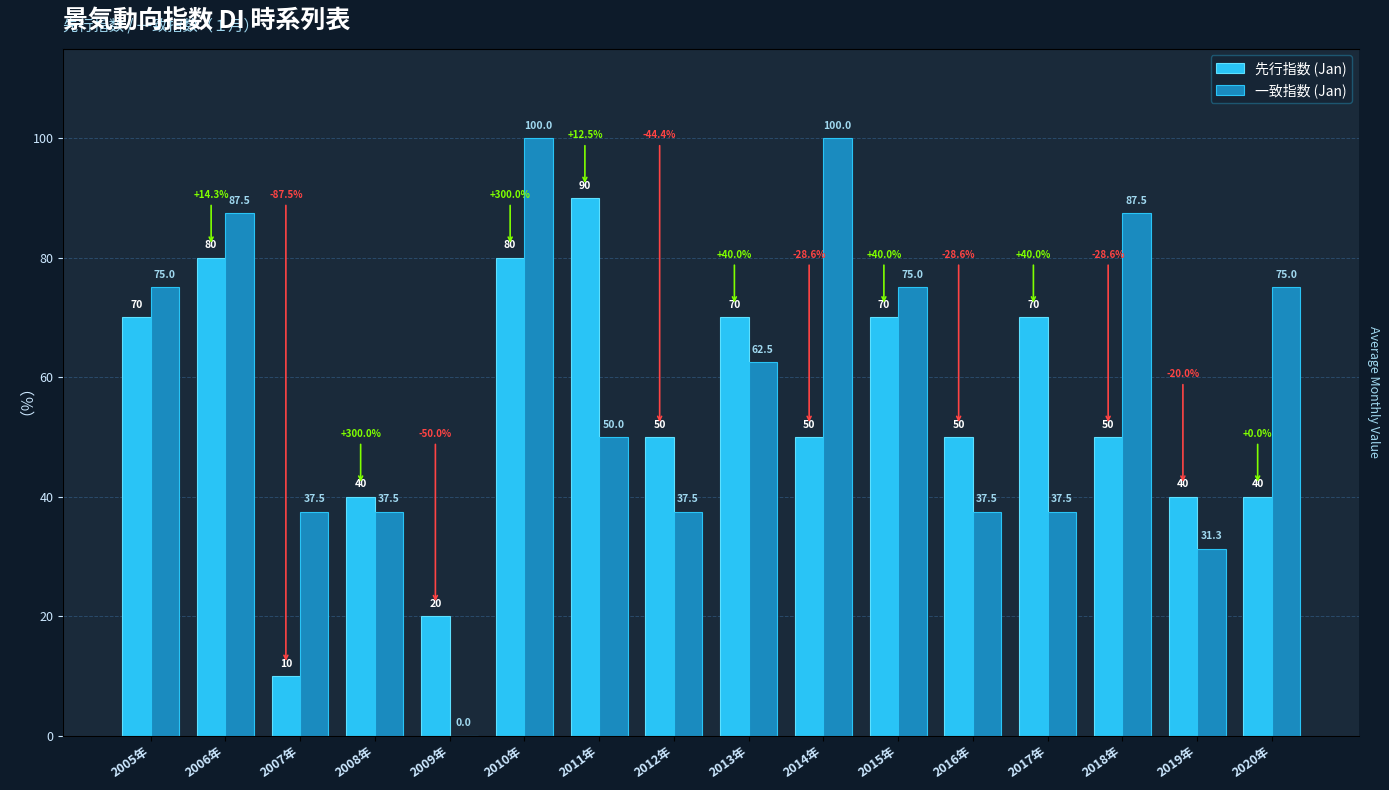

What is the maximum value shown in the chart?

100.0